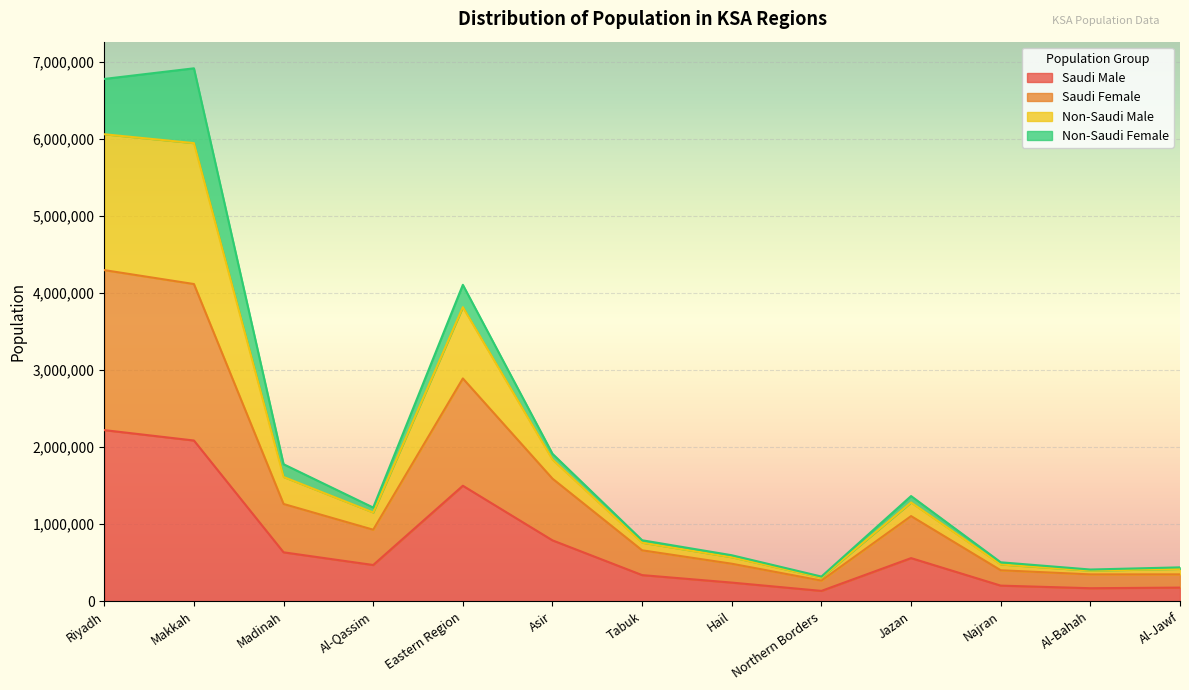

In Saudi Male, how many points are lower than both neighbors (excluding endpoints)?

3